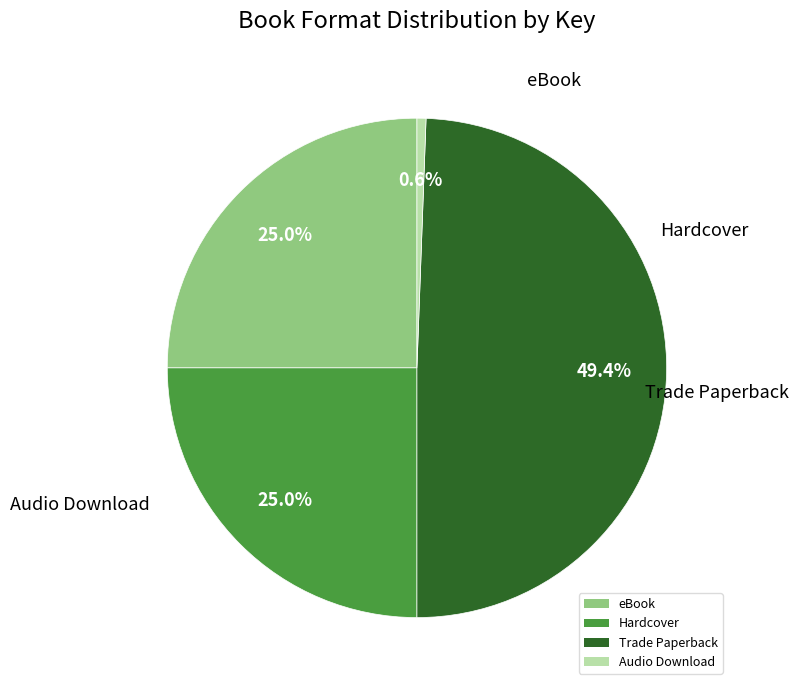

Between Trade Paperback and Hardcover, which is larger?

Trade Paperback